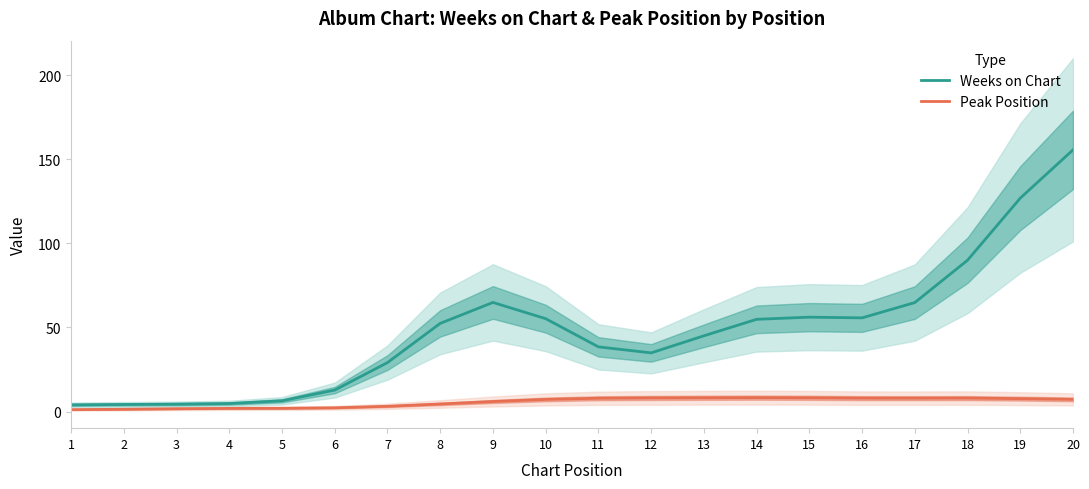

Between 4 and 9, which series saw the biggest shift?

Weeks on Chart